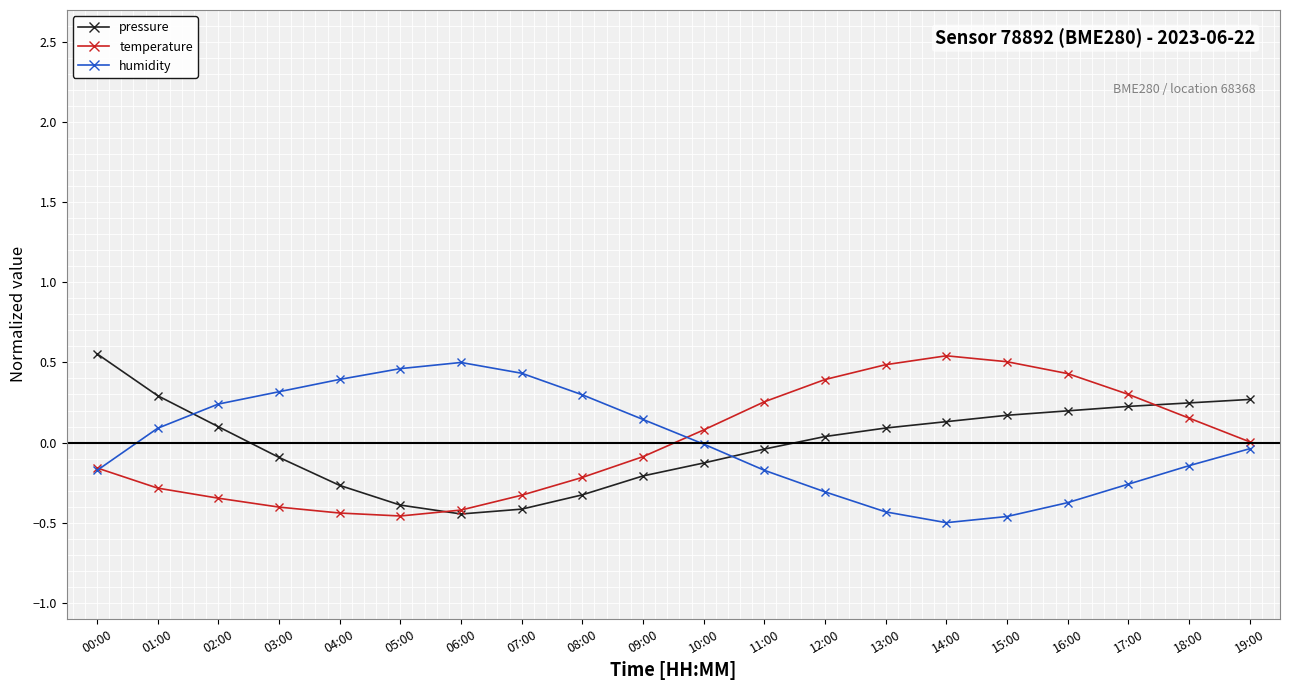

At 03:00, list the series in order from smallest to largest.

temperature, pressure, humidity